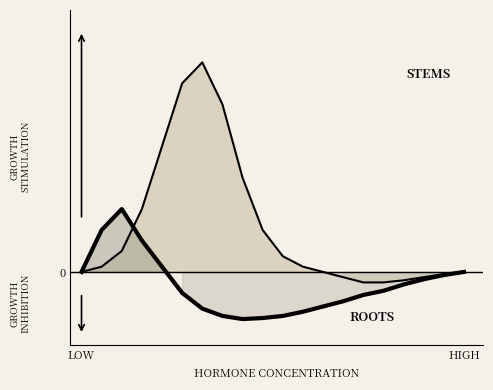

Reading left to right, extract all data points from this chart.

STEMS: 0.0	0.1	0.2	0.6	1.2	1.8	2.0	1.6	0.9	0.4	0.1	0.1	0.0	-0.1	-0.1	-0.1	-0.1	-0.1	-0.0	0.0
ROOTS: 0.0	0.4	0.6	0.3	0.1	-0.2	-0.3	-0.4	-0.5	-0.4	-0.4	-0.4	-0.3	-0.3	-0.2	-0.2	-0.1	-0.1	-0.0	0.0